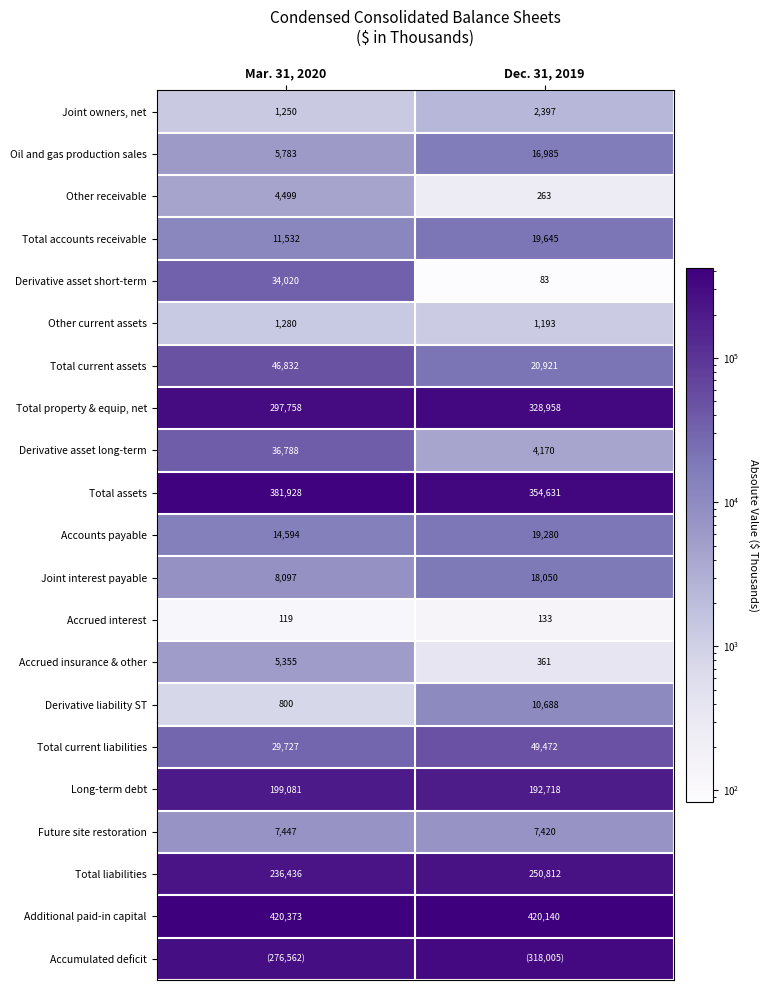

Is it true that Total current liabilities equals 29727 at Mar. 31, 2020?

True